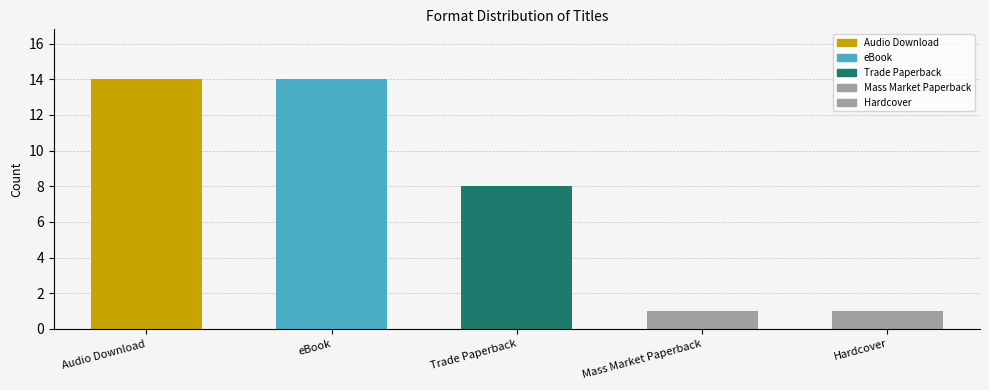

At which category does the chart reach its minimum across all series?

Mass Market Paperback